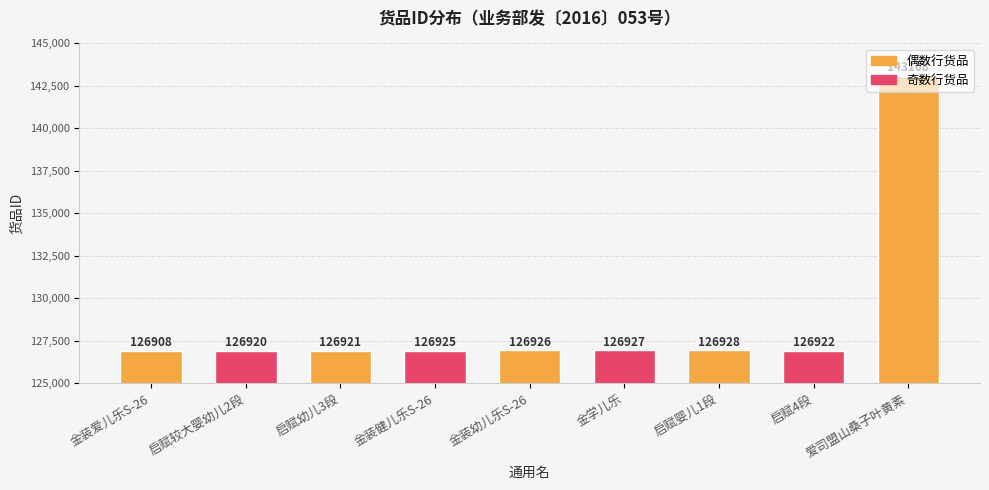

Rank the categories by value from lowest to highest.

金装爱儿乐S-26, 启赋较大婴幼儿2段, 启赋幼儿3段, 启赋4段, 金装健儿乐S-26, 金装幼儿乐S-26, 金学儿乐, 启赋婴儿1段, 爱司盟山桑子叶黄素